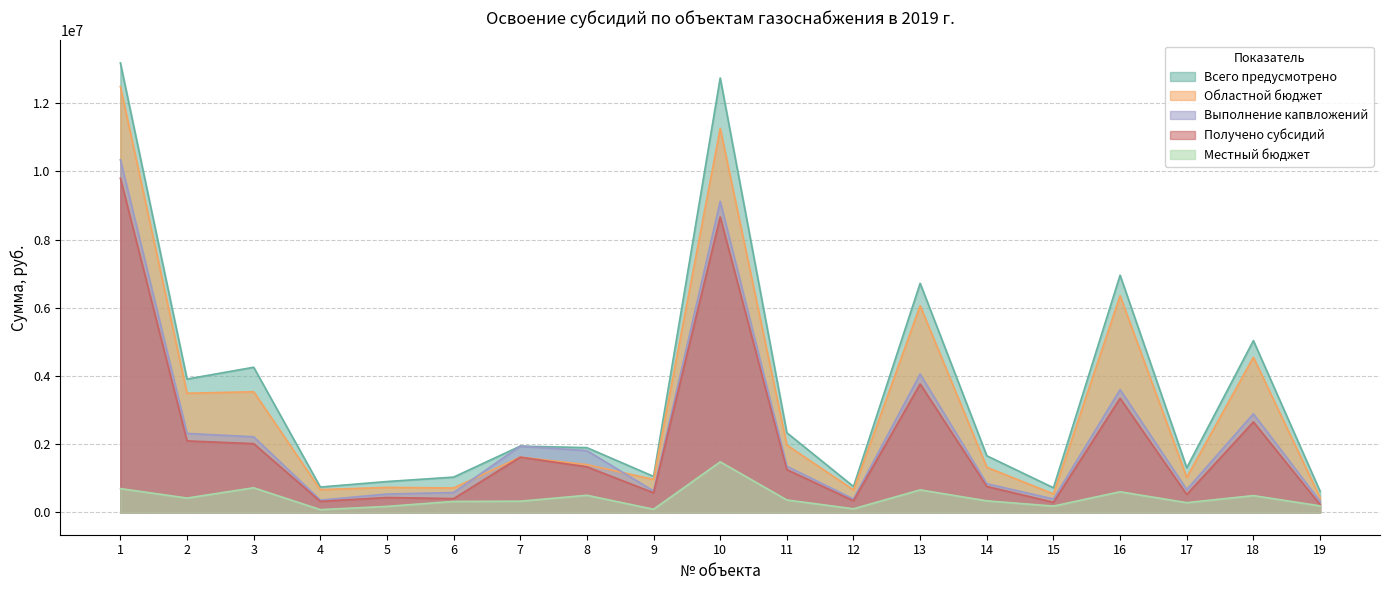

True or false: Областной бюджет has a value of 167526.7 at 6.

False